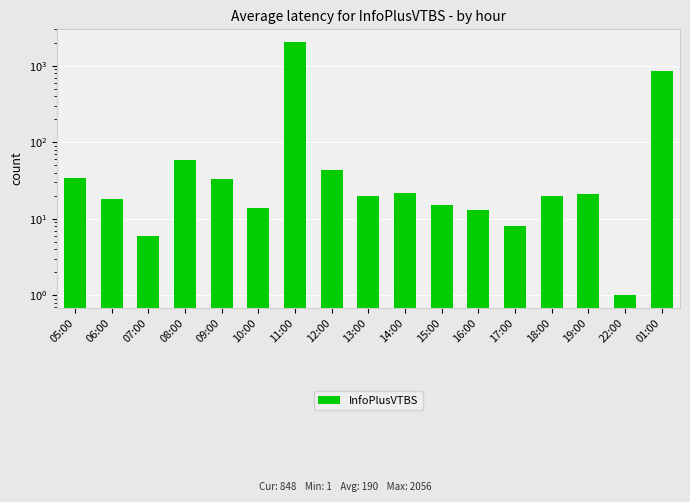

How many bars are there in total?

17